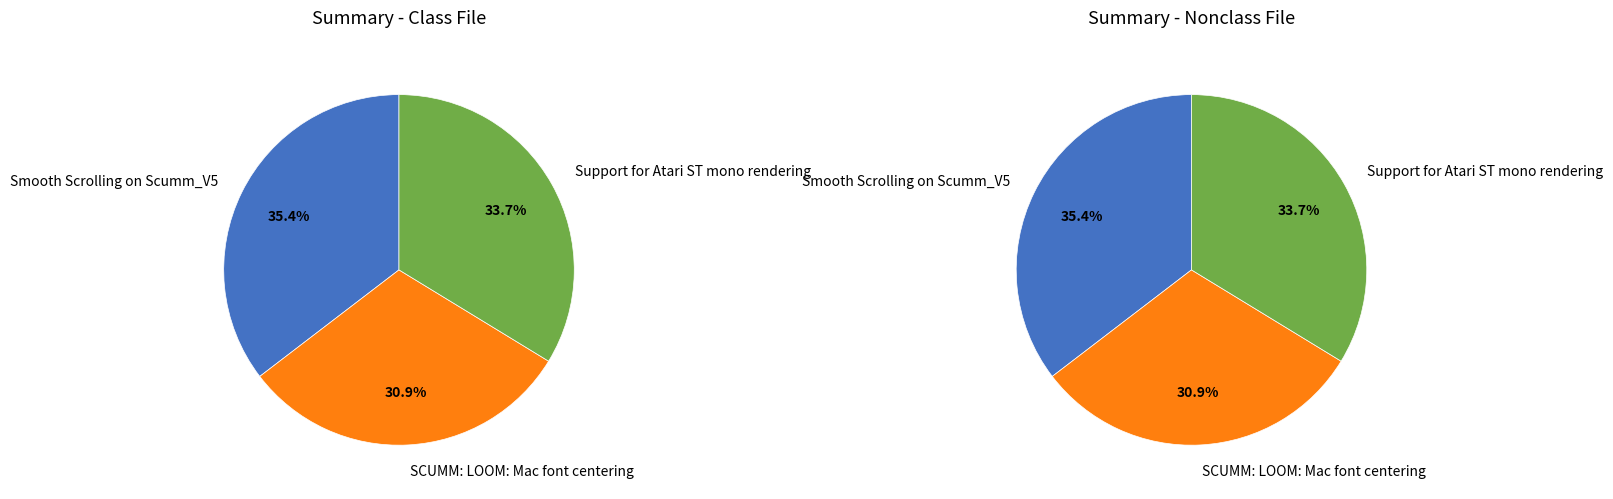

To the nearest percent, what is the average slice percentage?

33%